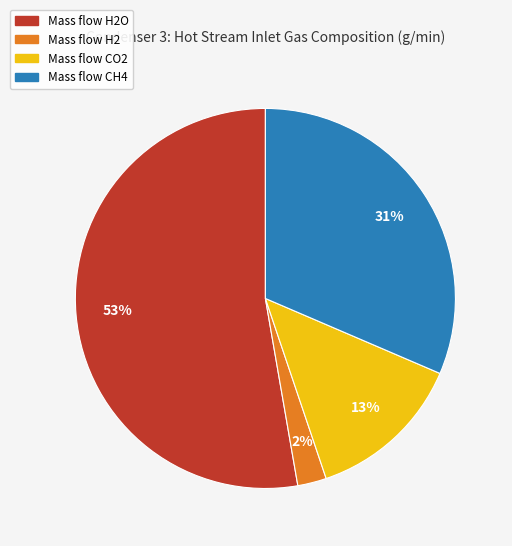

Is there a majority slice in this chart?

Yes